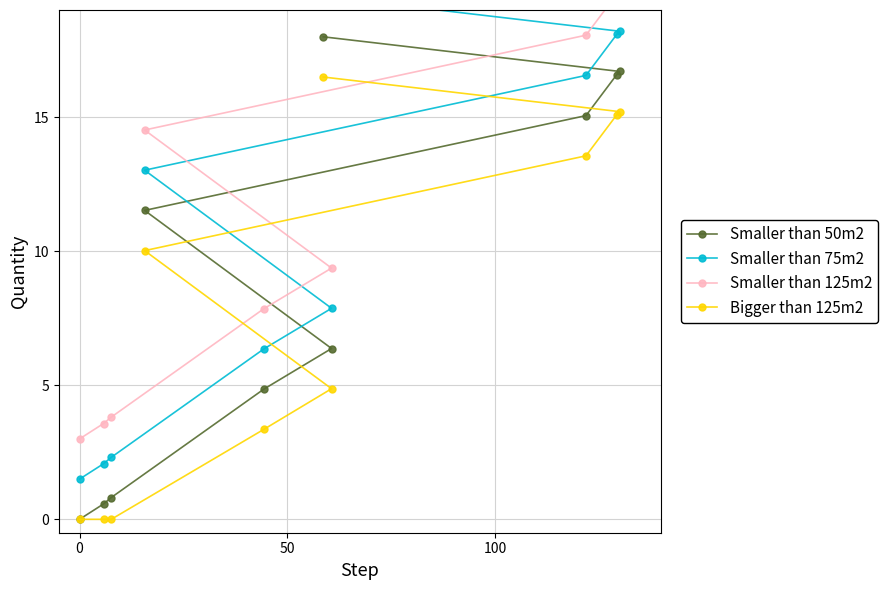

Does the chart display data point markers on the line(s)?

Yes